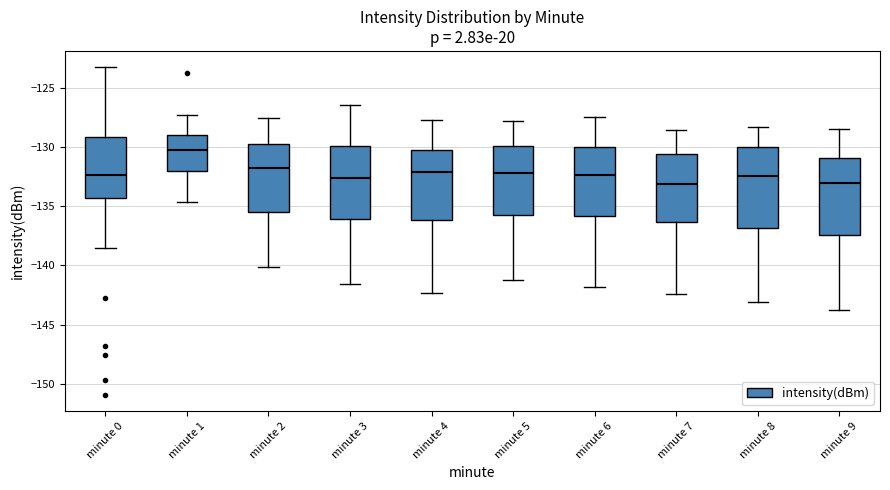

Reading left to right, read every box against the y-axis: the position of its median line, the range the box covers, and the ends of its whiskers. The values are not printed on the chart, so give them approximately, as read against the axis.

minute 0: median -132.5, box -134.5 to -129.0, whiskers -138.5 to -123.5
minute 1: median -130.0, box -132.0 to -129.0, whiskers -134.5 to -127.5
minute 2: median -132.0, box -135.5 to -129.5, whiskers -140.0 to -127.5
minute 3: median -132.5, box -136.0 to -130.0, whiskers -141.5 to -126.5
minute 4: median -132.0, box -136.0 to -130.5, whiskers -142.5 to -127.5
minute 5: median -132.0, box -135.5 to -130.0, whiskers -141.0 to -128.0
minute 6: median -132.5, box -136.0 to -130.0, whiskers -142.0 to -127.5
minute 7: median -133.0, box -136.5 to -130.5, whiskers -142.5 to -128.5
minute 8: median -132.5, box -137.0 to -130.0, whiskers -143.0 to -128.5
minute 9: median -133.0, box -137.5 to -131.0, whiskers -144.0 to -128.5